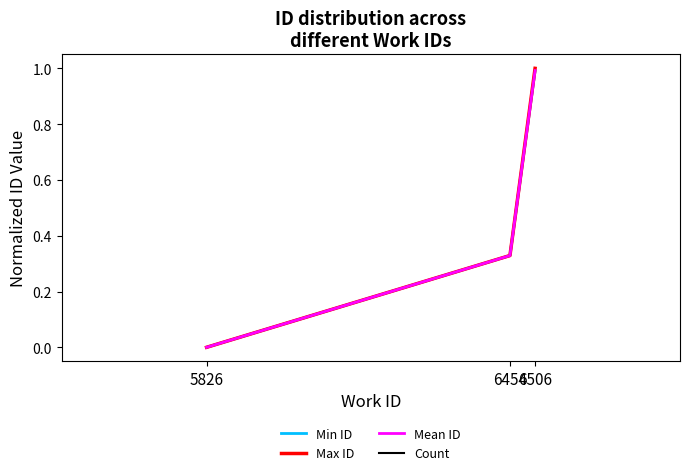

What is the difference between the Max ID values at 5826 and 6506?

1.0